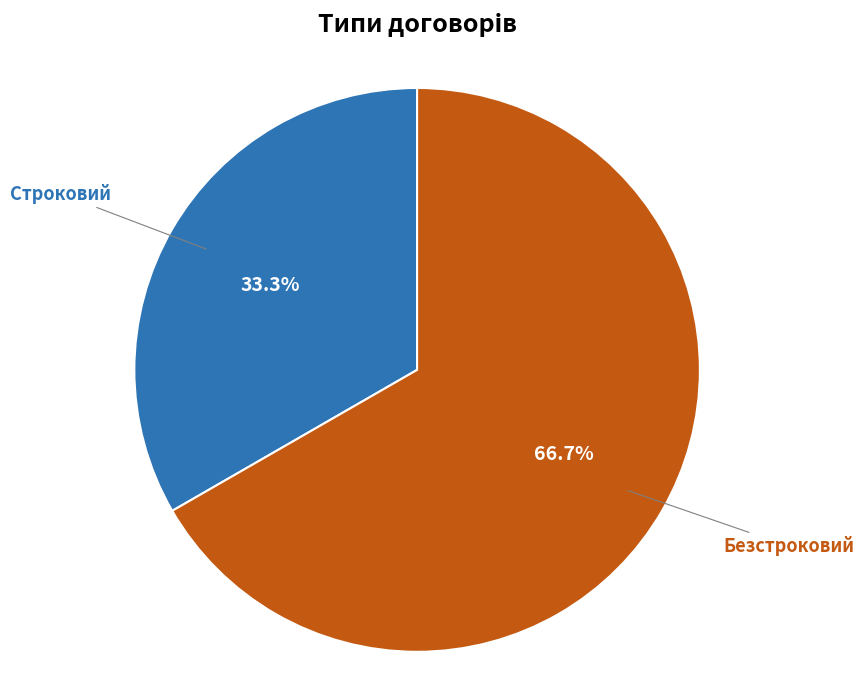

Does any single category account for the majority?

Yes